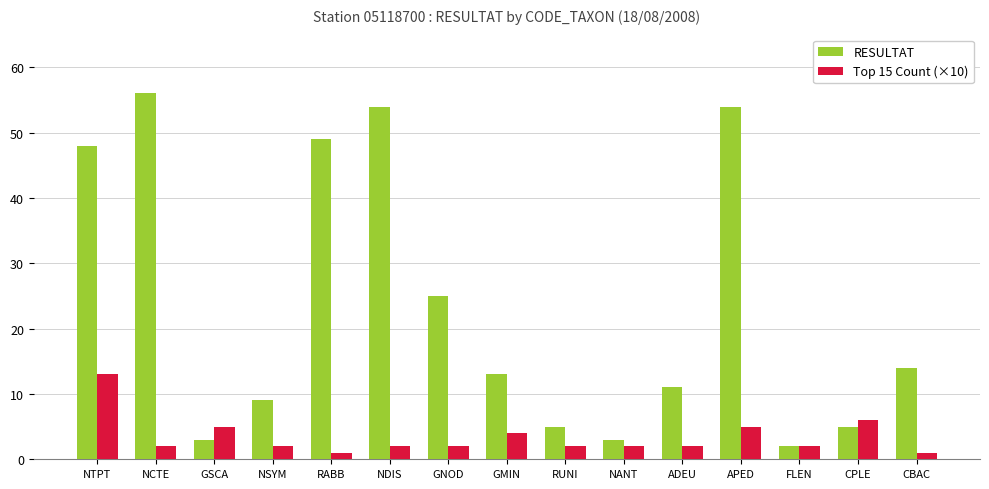

What is the label of the 9th bar from the left?

RUNI